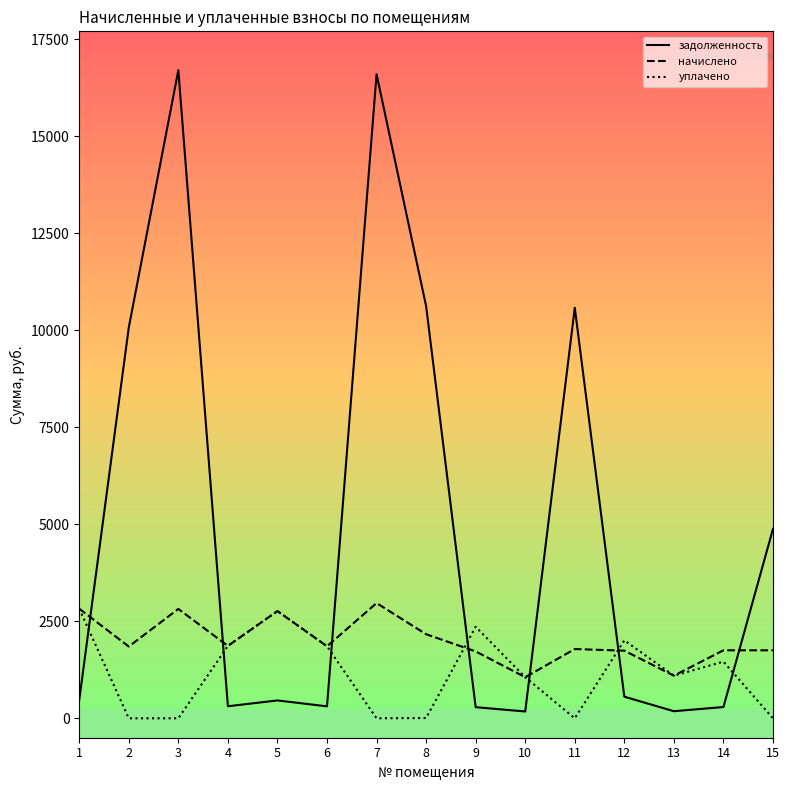

True or false: уплачено has more than 1 interior local peaks.

True